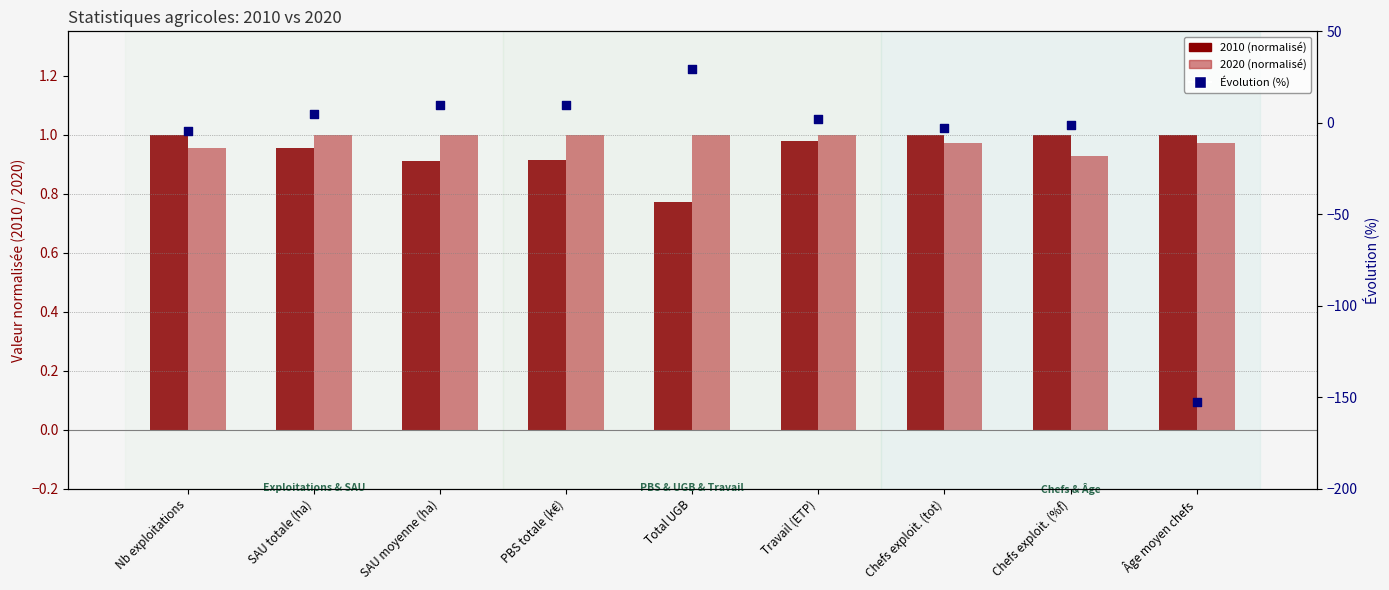

Is the value of 2010 (normalized) at Nb exploitations greater than the value of 2020 (normalized) at Travail (ETP)?

No